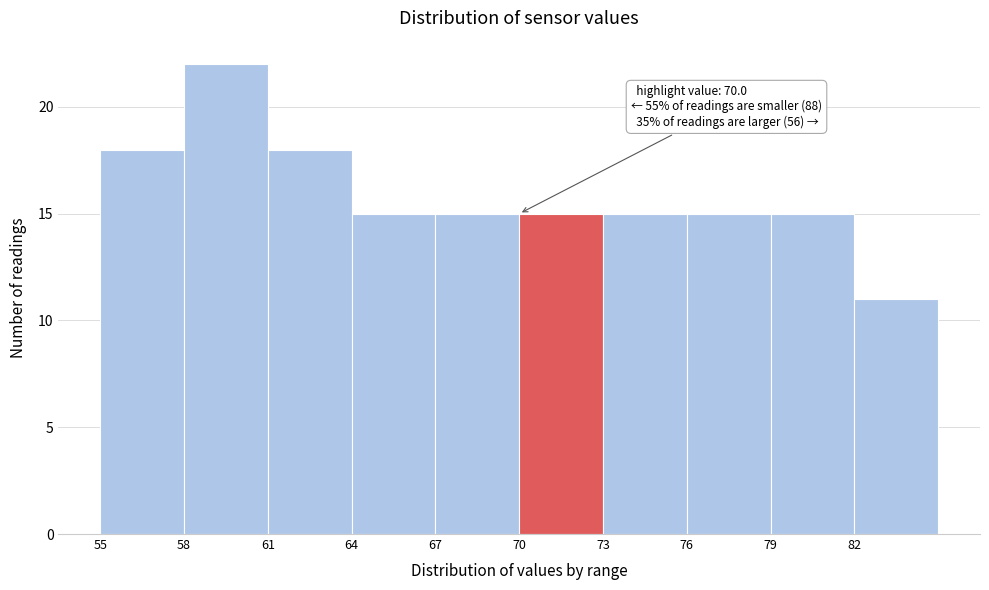

Which range on the x-axis has the tallest bar?

58 to 61